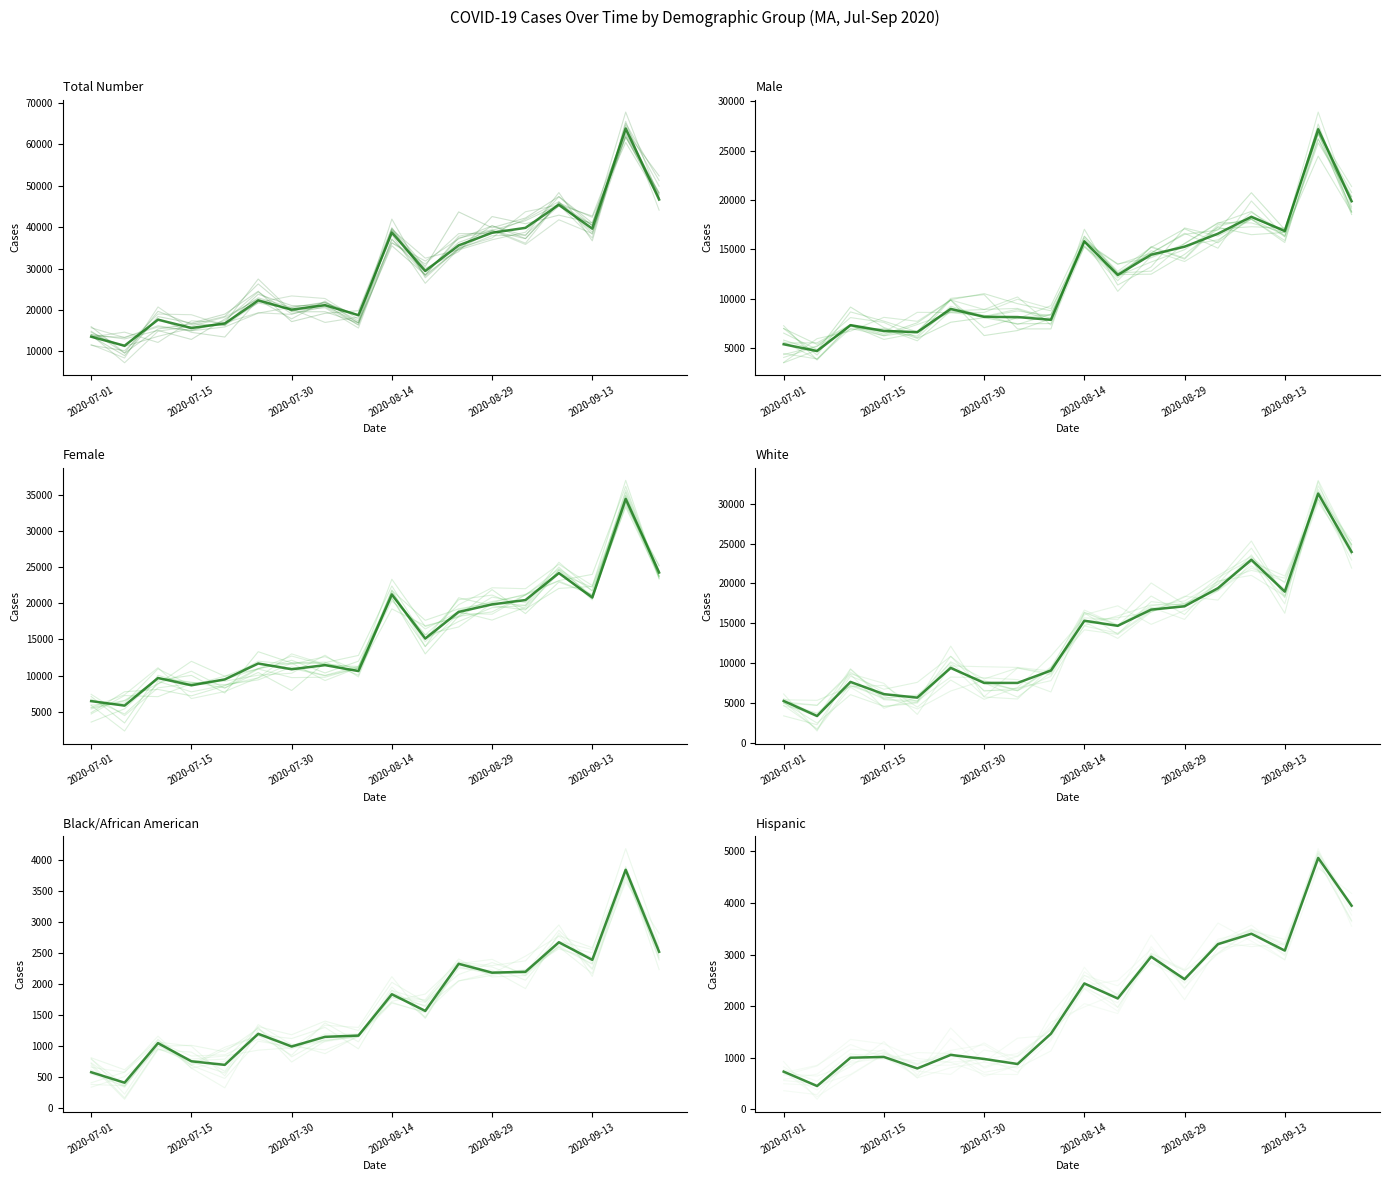

What is the sum of all Male values?

220389